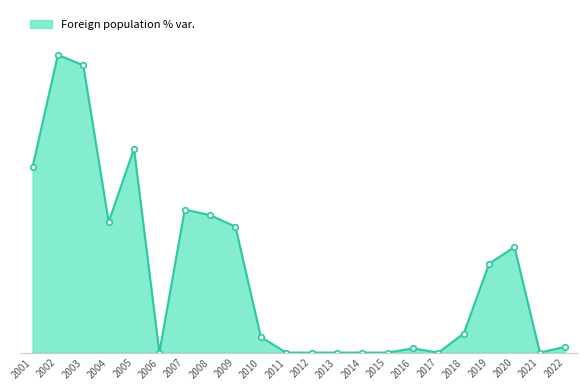

The chart shows a value of -1.3 at 2021. True or false?

False